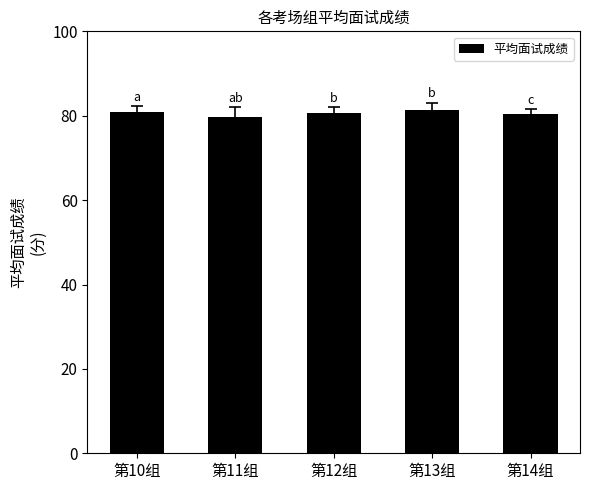

What is the change in value from 第11组 to 第14组?

+0.7